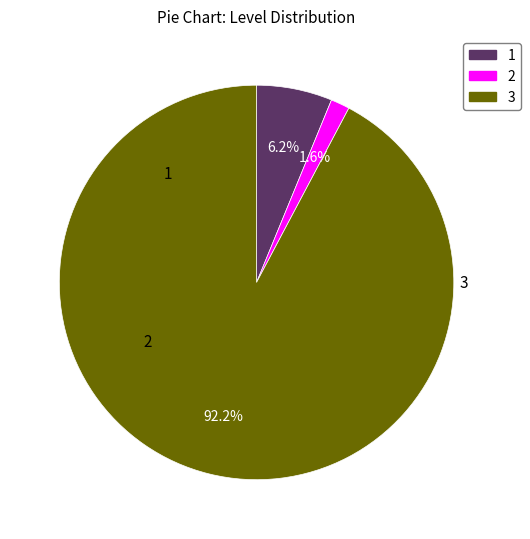

Is there a majority slice in this chart?

Yes